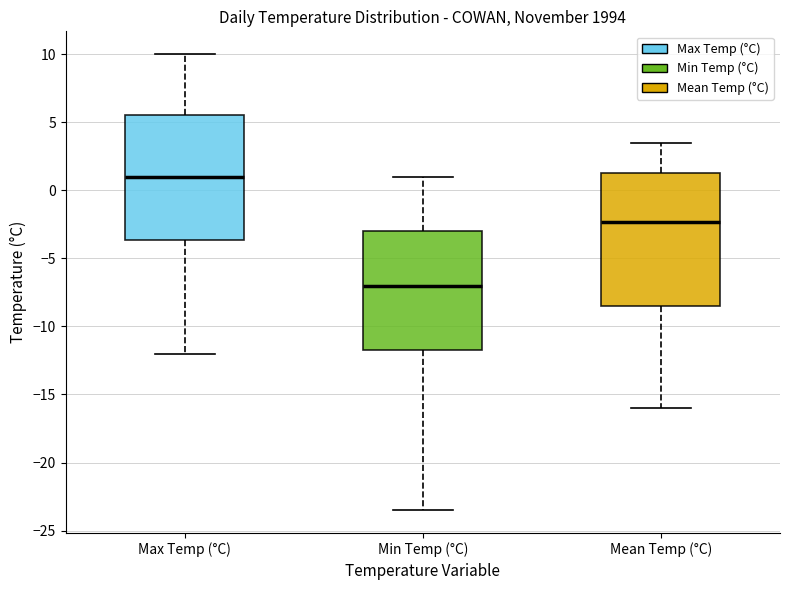

Reading left to right, transcribe this box plot: for each box, give where its median line is, the range the box spans, and where its two whiskers end, as read against the y-axis. The values are not printed on the chart, so give them approximately, as read against the axis.

Max Temp (°C): median 1.0, box -3.5 to 5.5, whiskers -12.0 to 10.0
Min Temp (°C): median -7.0, box -11.5 to -3.0, whiskers -23.5 to 1.0
Mean Temp (°C): median -2.5, box -8.5 to 1.5, whiskers -16.0 to 3.5